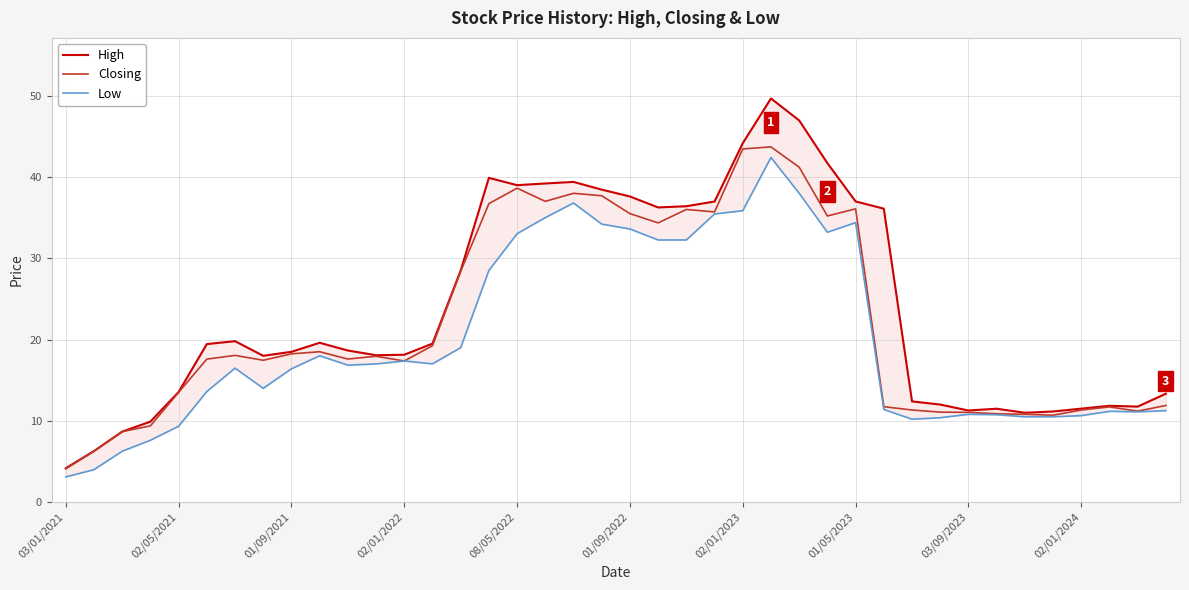

What is the maximum value for Closing?

43.7